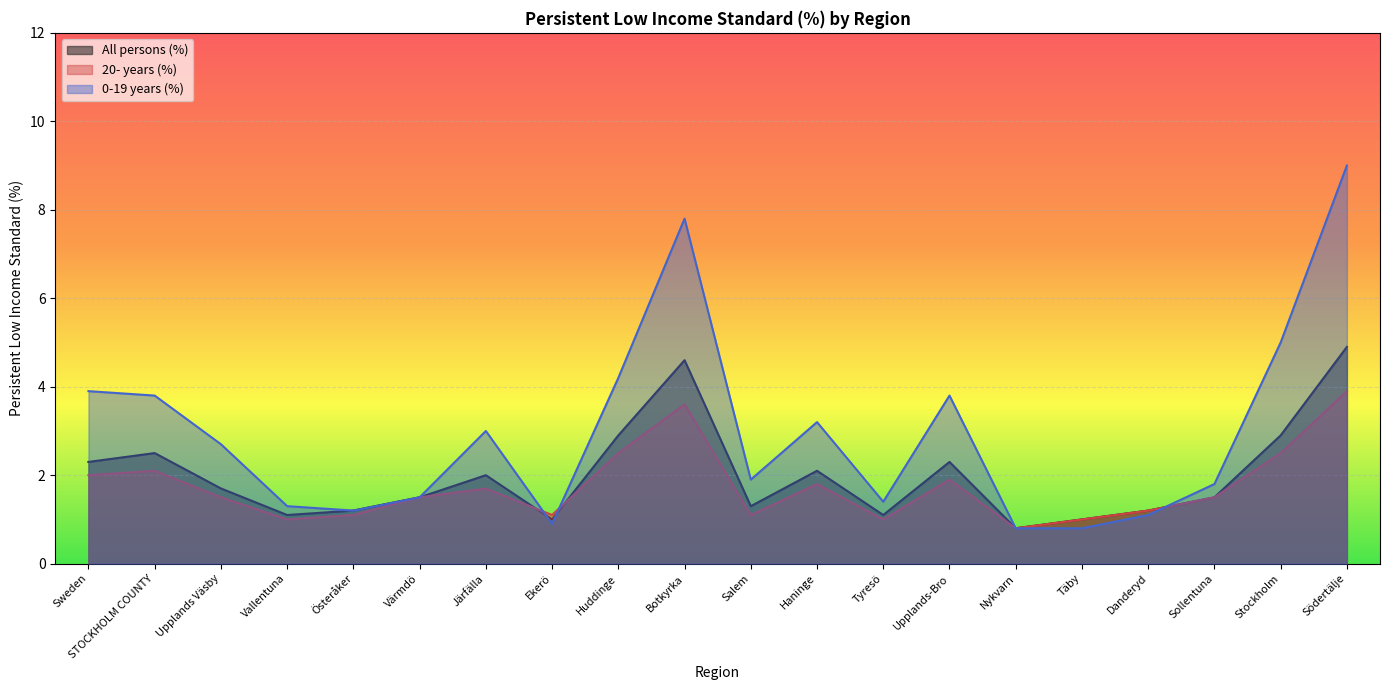

In All persons (%), how many points are higher than both neighbors (excluding endpoints)?

5